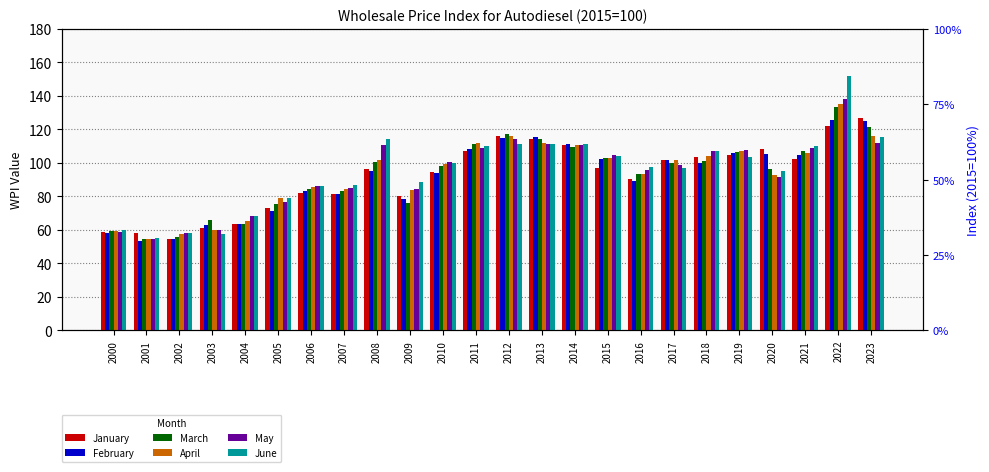

List the series in order of their peak value, highest first.

June, May, April, March, January, February